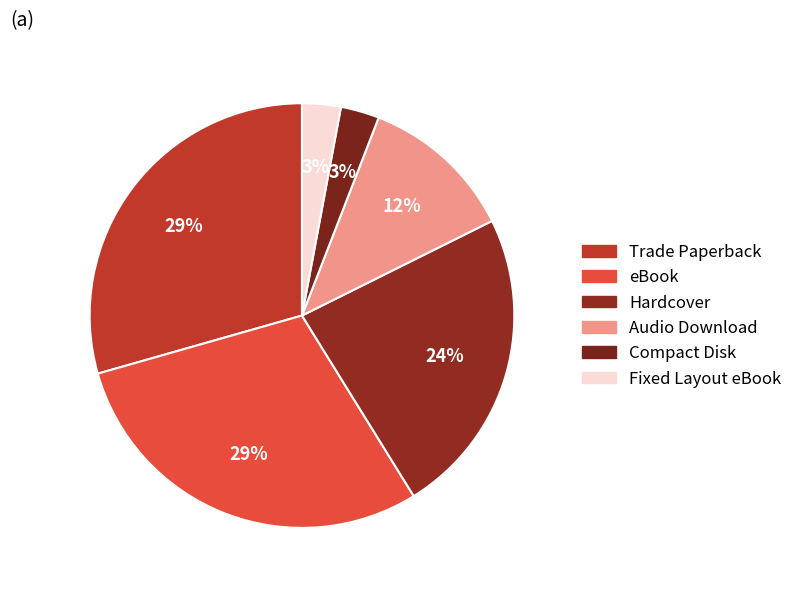

What percentage is the Fixed Layout eBook slice, to the nearest percent?

3%